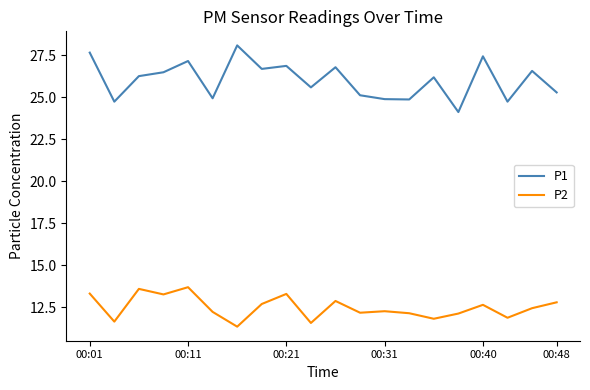

True or false: P2 and P1 intersect in this chart.

False